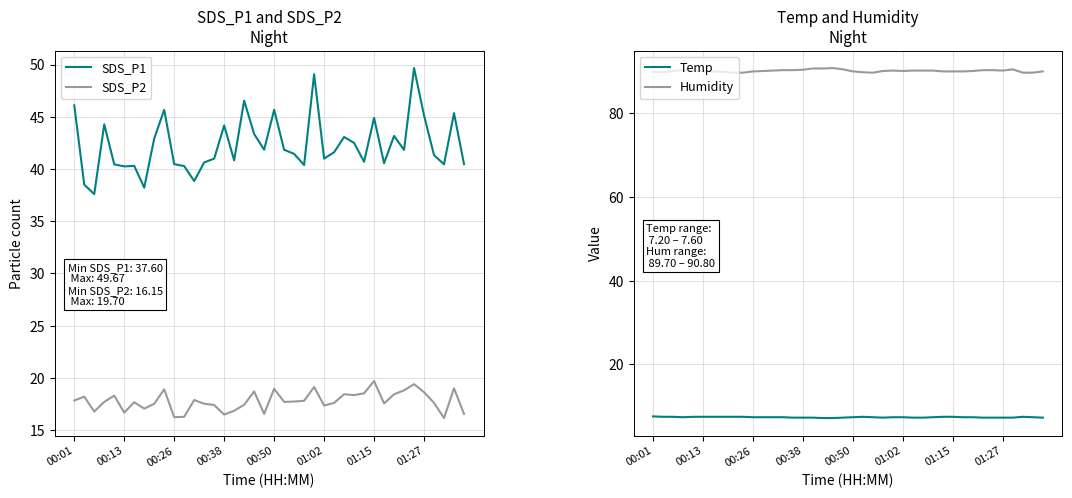

How many interior local valleys does the SDS_P2 series have?

11